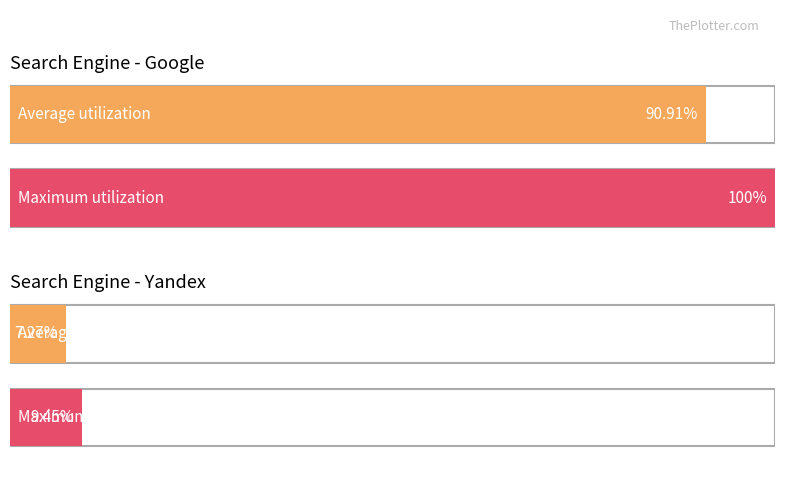

Are the bars grouped side by side (vs. stacked)?

Yes